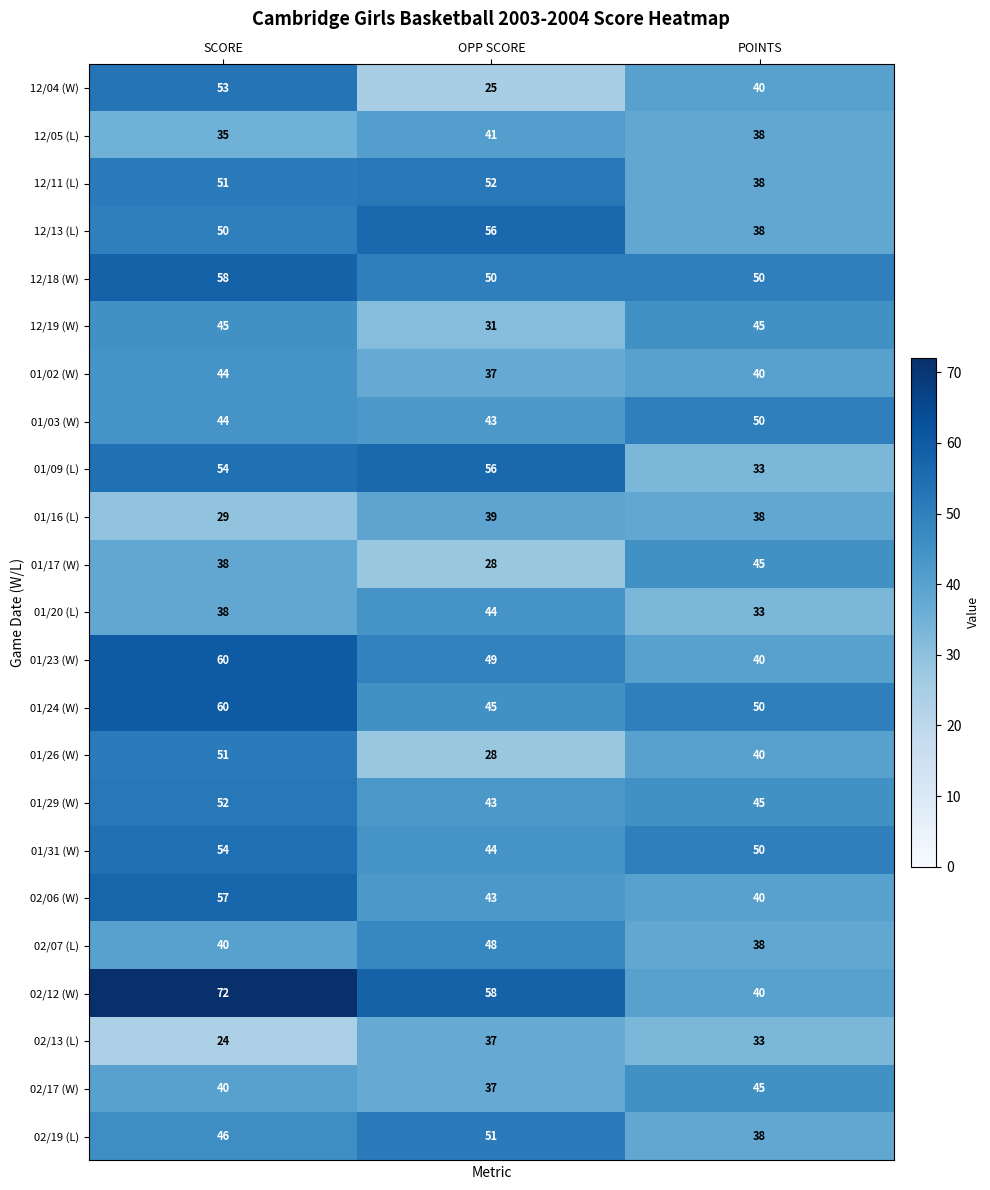

List the labels in order of 02/19 (L) value, largest first.

OPP SCORE, SCORE, POINTS